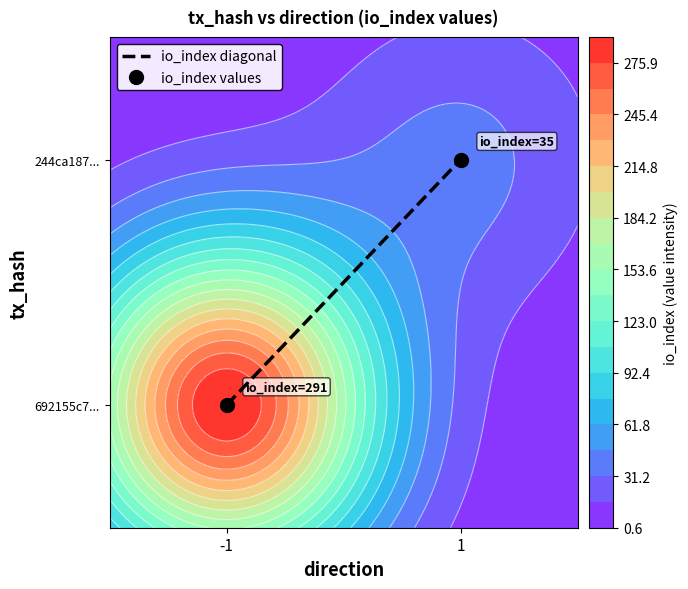

Which category has the highest value across all series?

1